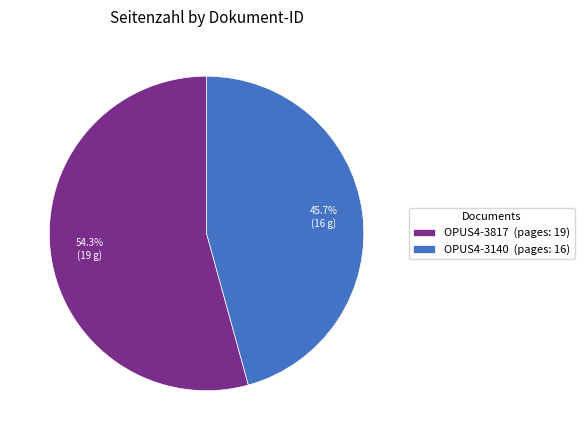

What percentage is the OPUS4-3140 slice, to the nearest percent?

46%